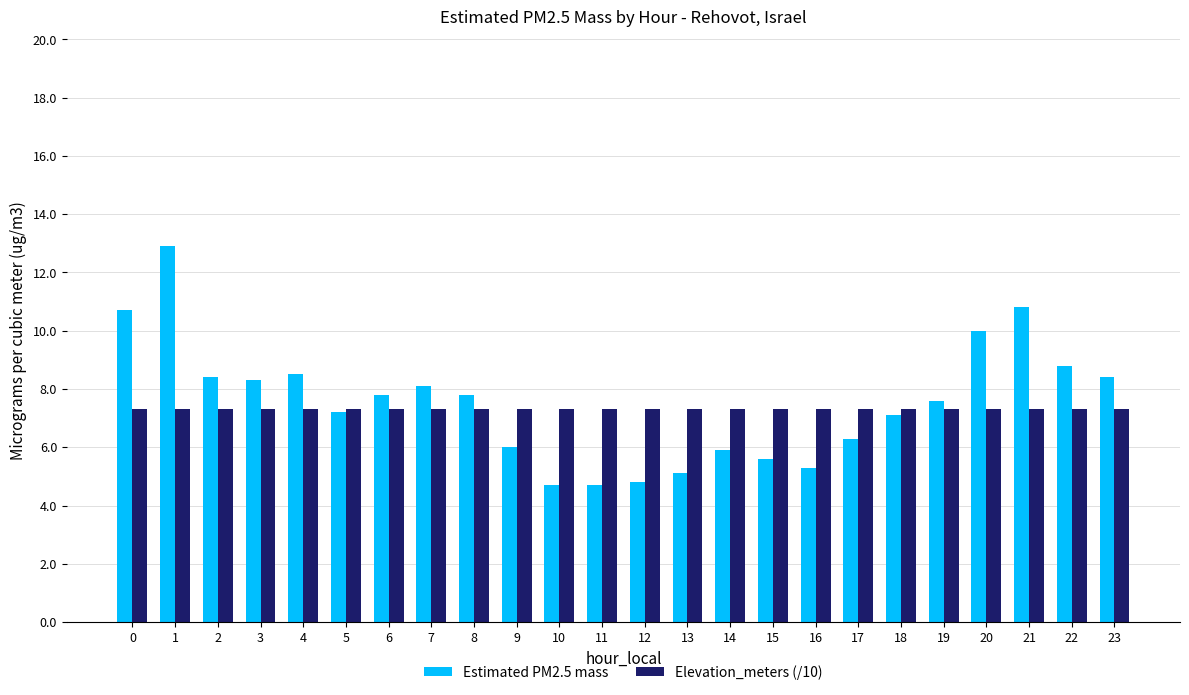

At how many categories does at least one series exceed 5?

24